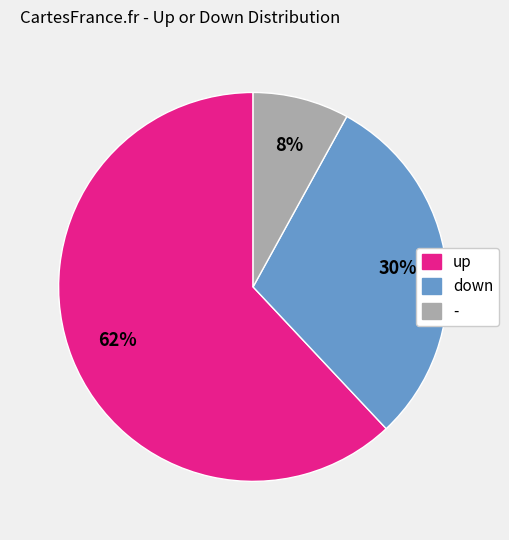

How many segments does this pie chart have?

3